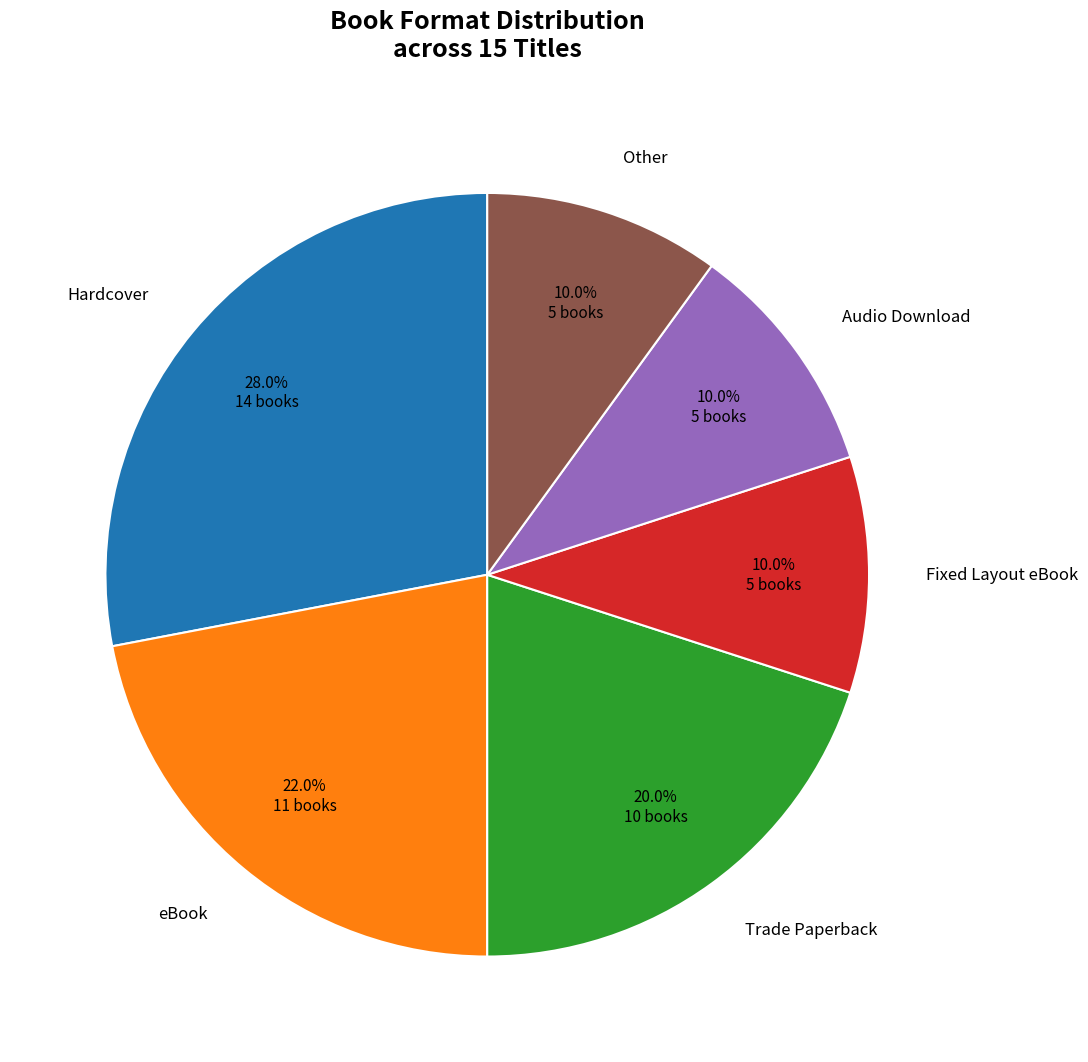

How many slices are in this pie chart?

6